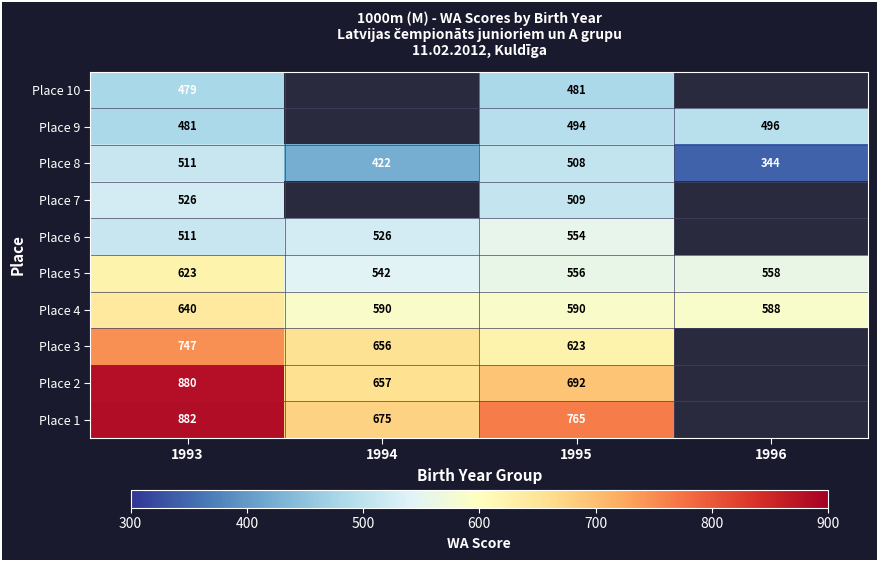

What is the smallest value displayed?

344.0